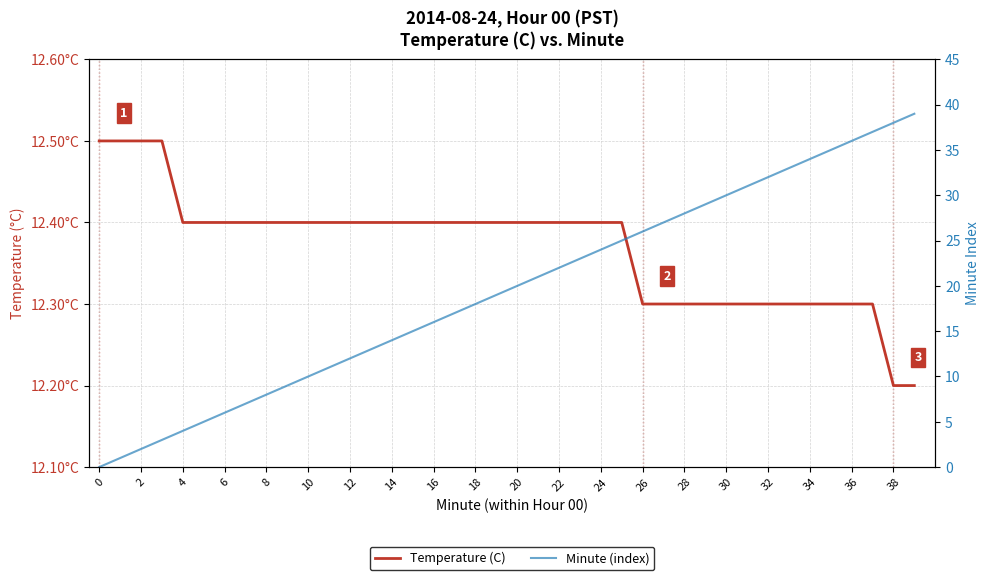

Between 6 and 8, which series saw the biggest shift?

Minute (index)